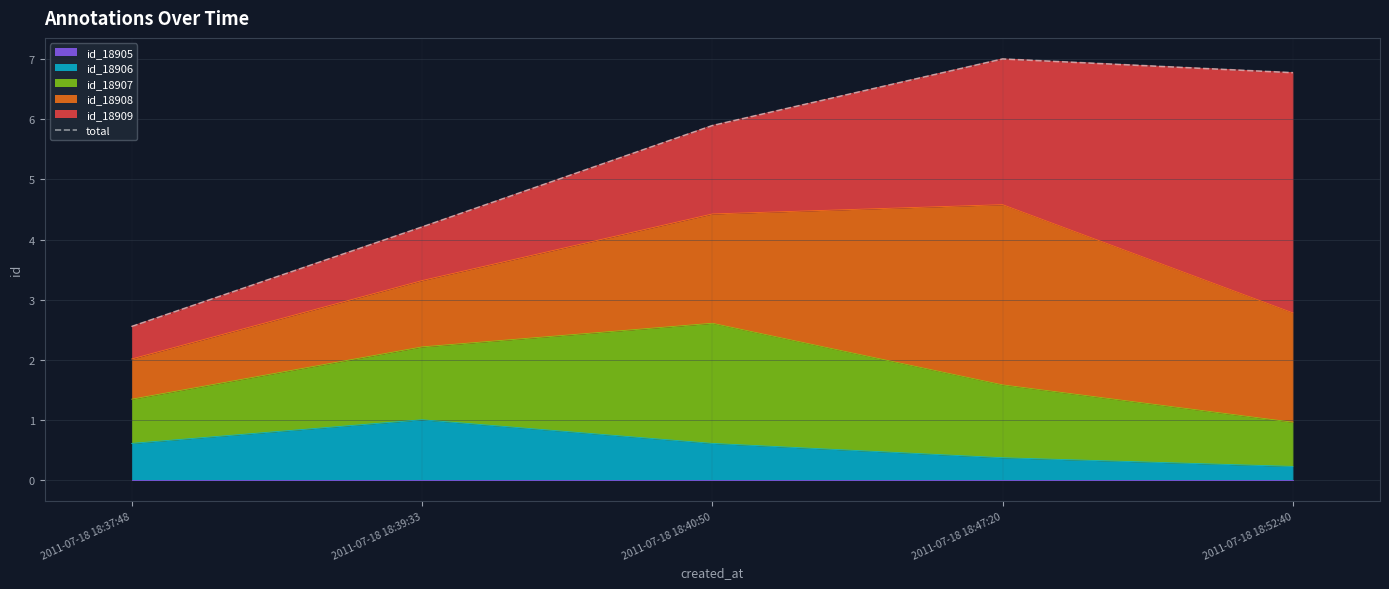

List the labels in order of value, smallest first.

2011-07-18 18:37:48, 2011-07-18 18:39:33, 2011-07-18 18:40:50, 2011-07-18 18:52:40, 2011-07-18 18:47:20